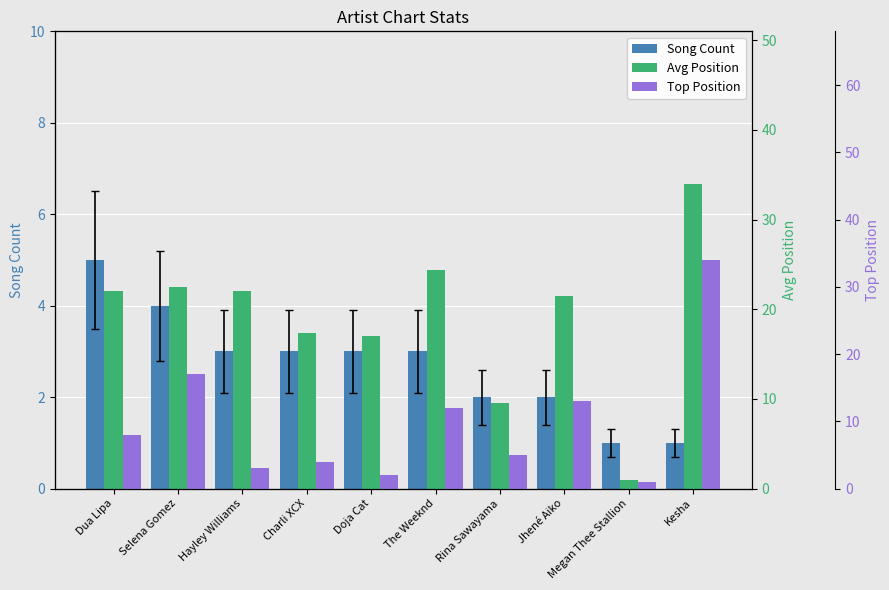

What is the label of the 4th bar from the left?

Charli XCX